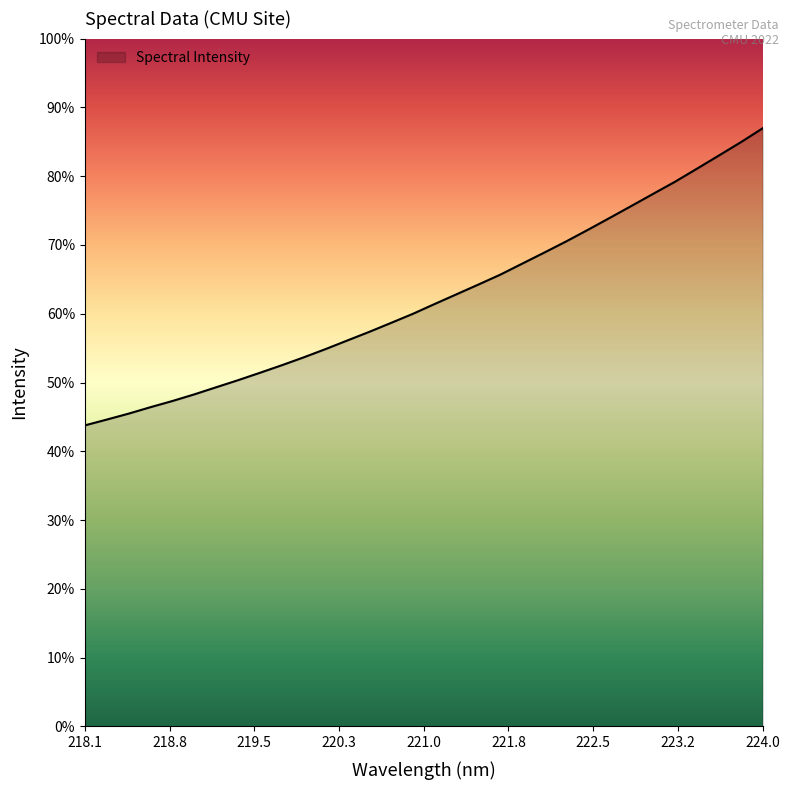

Does the chart display data point markers on the line(s)?

No